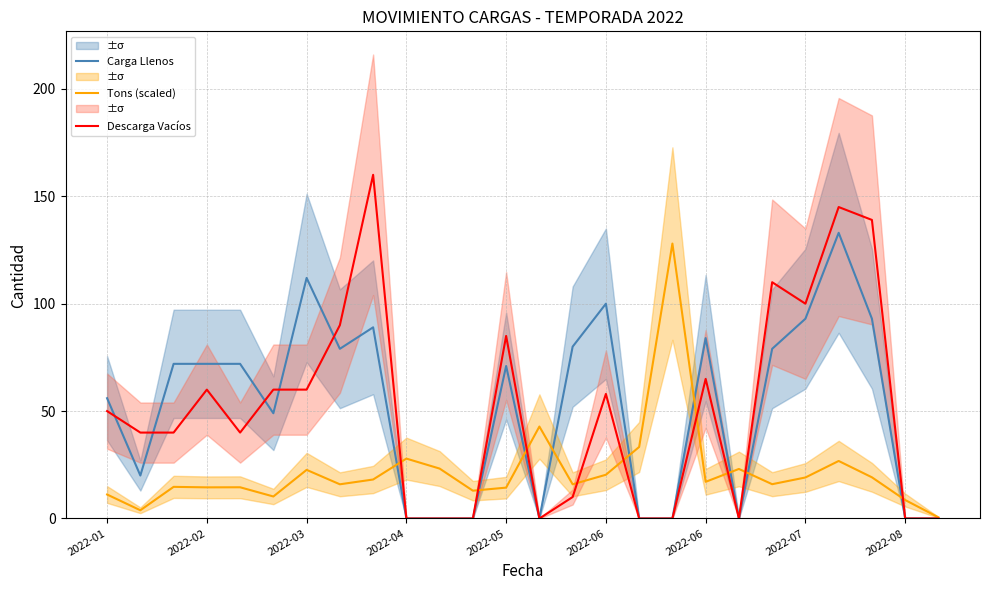

What is the difference between the second highest and minimum values in the Carga Llenos series?

112.0